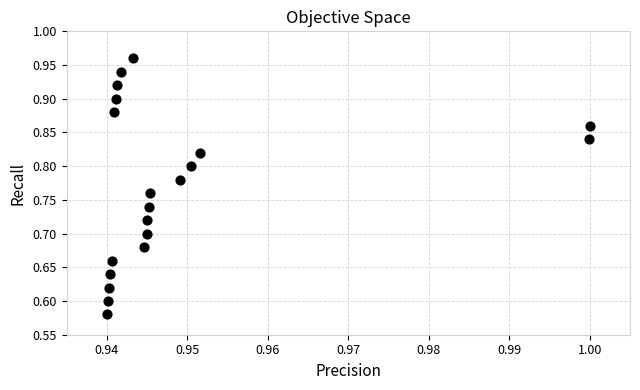

What is the range of Y values (max minus min)?

0.4